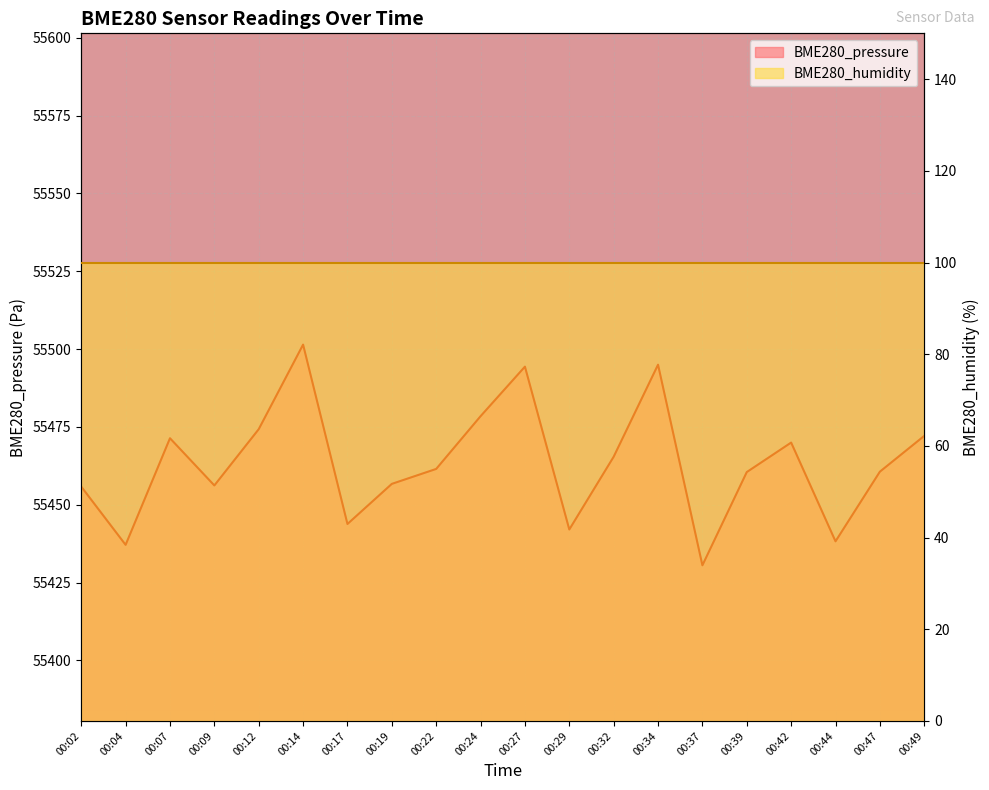

Which category has the highest value across all series?

00:14